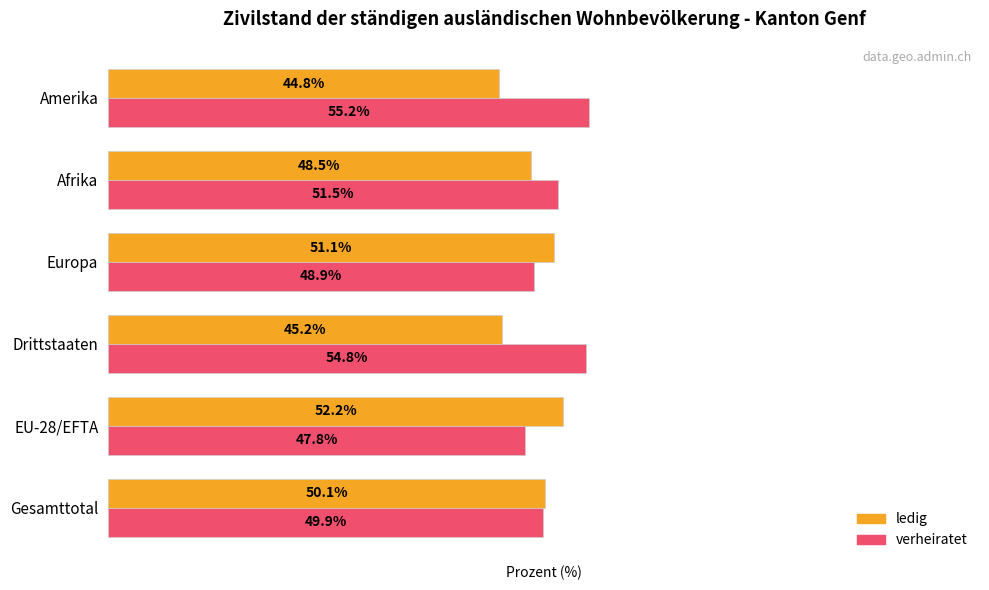

Which category has the highest value in the ledig series?

EU-28/EFTA